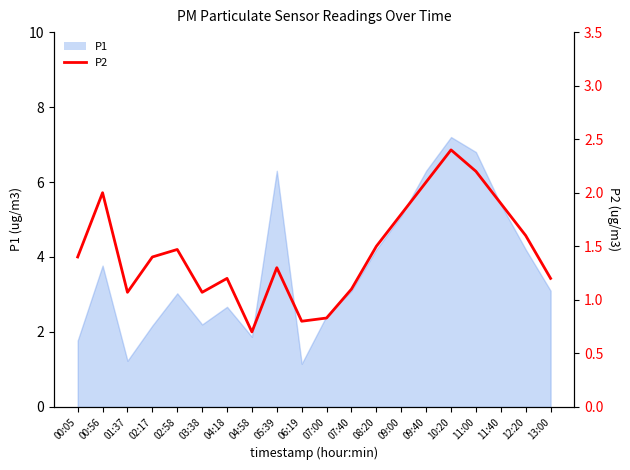

How many data points are less than 1?

3